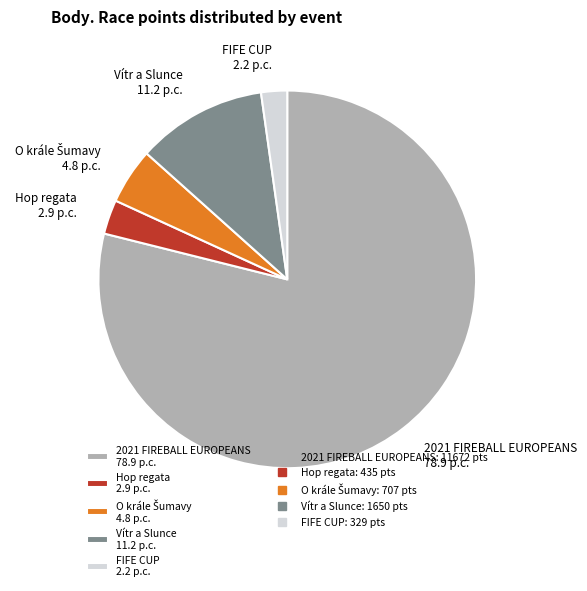

What is the largest slice in the pie chart?

2021 FIREBALL EUROPEANS